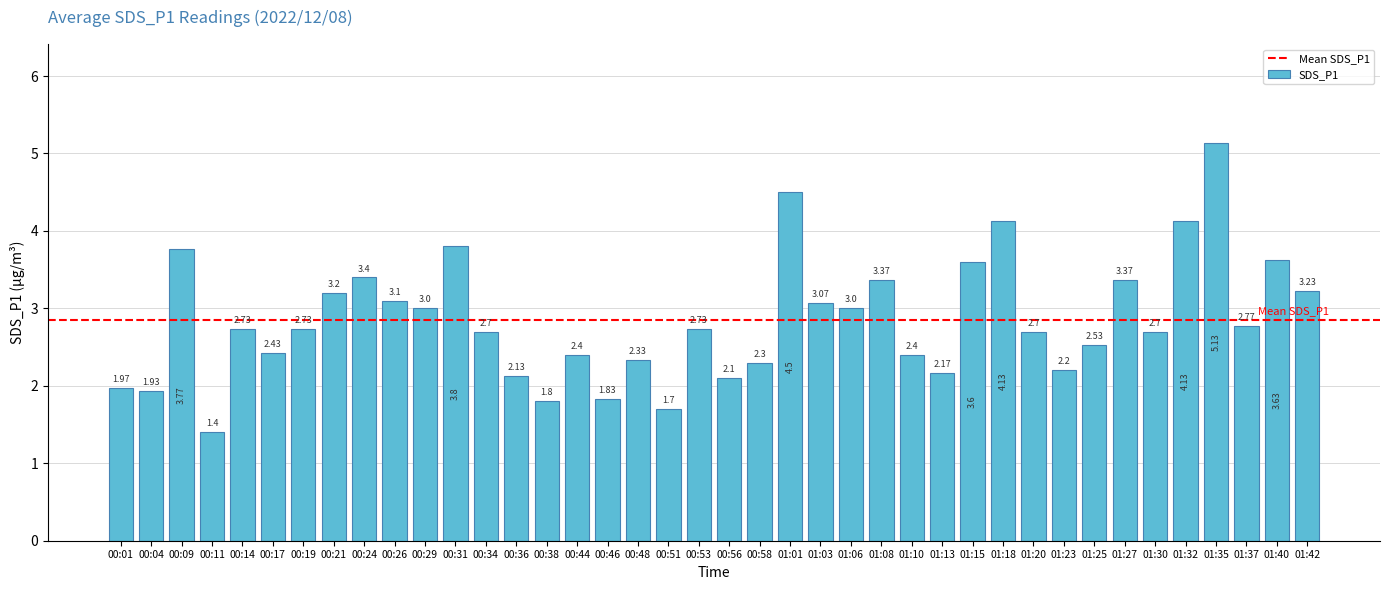

What is the change in value from 00:46 to 01:20?

+0.9